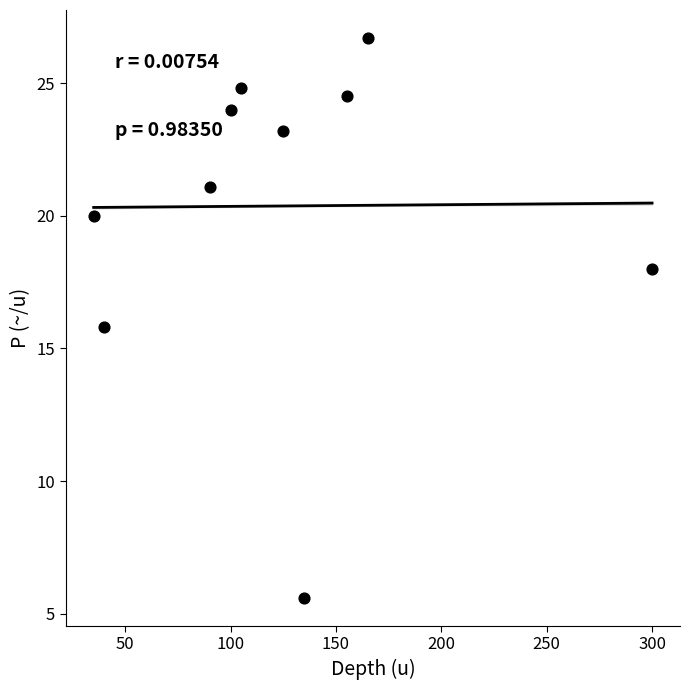

What is the range of X values (max minus min)?

265.0